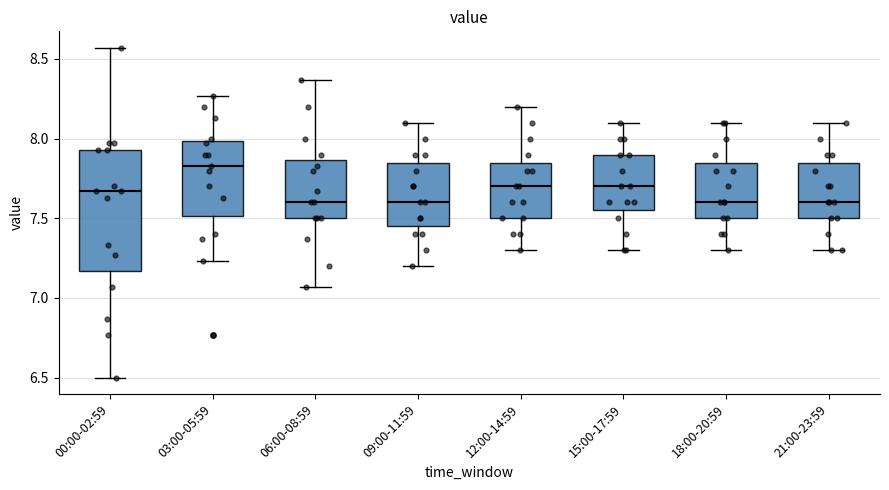

Where is the upper edge of the box for 00:00-02:59 on the y-axis? The values are not printed on the chart, so give them approximately, as read against the axis.

7.95